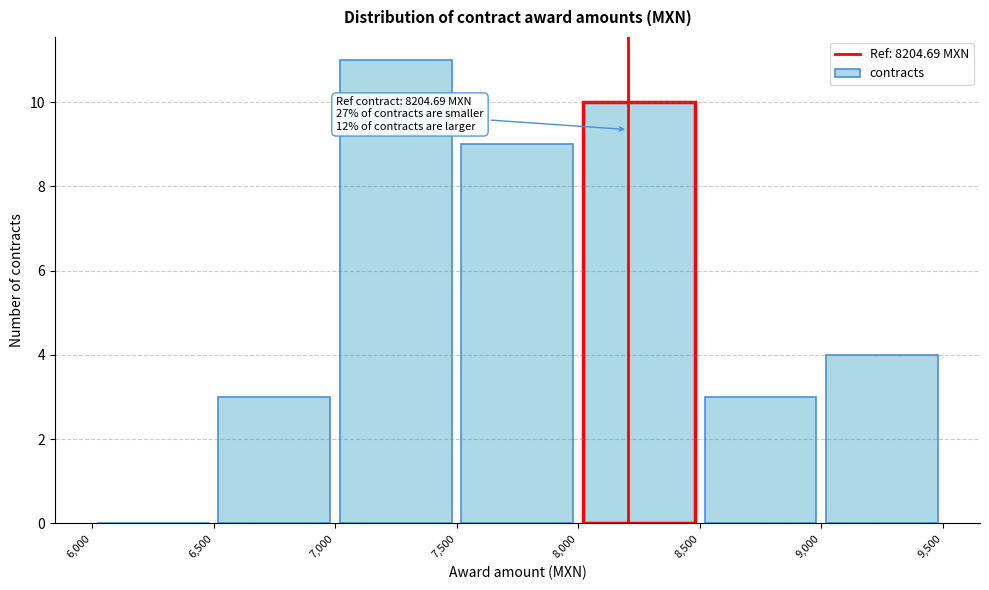

Which range on the x-axis has the tallest bar?

7,000 to 7,500